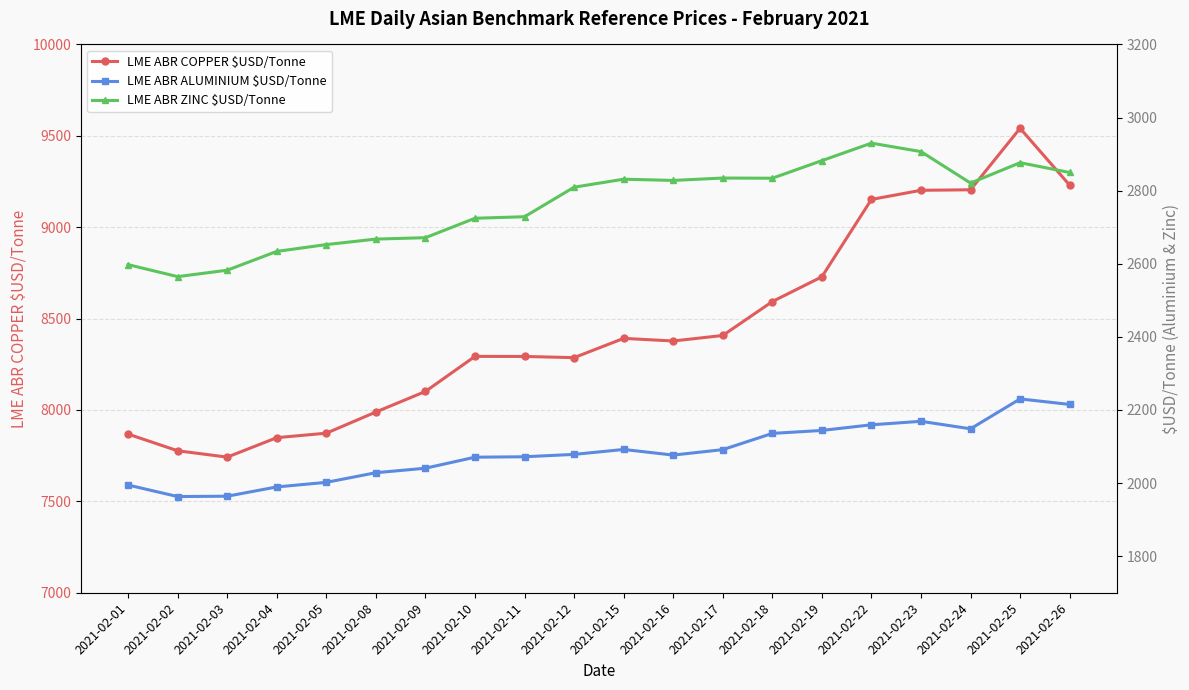

True or false: LME ABR COPPER $USD/Tonne and LME ABR ALUMINIUM $USD/Tonne cross at least once.

False